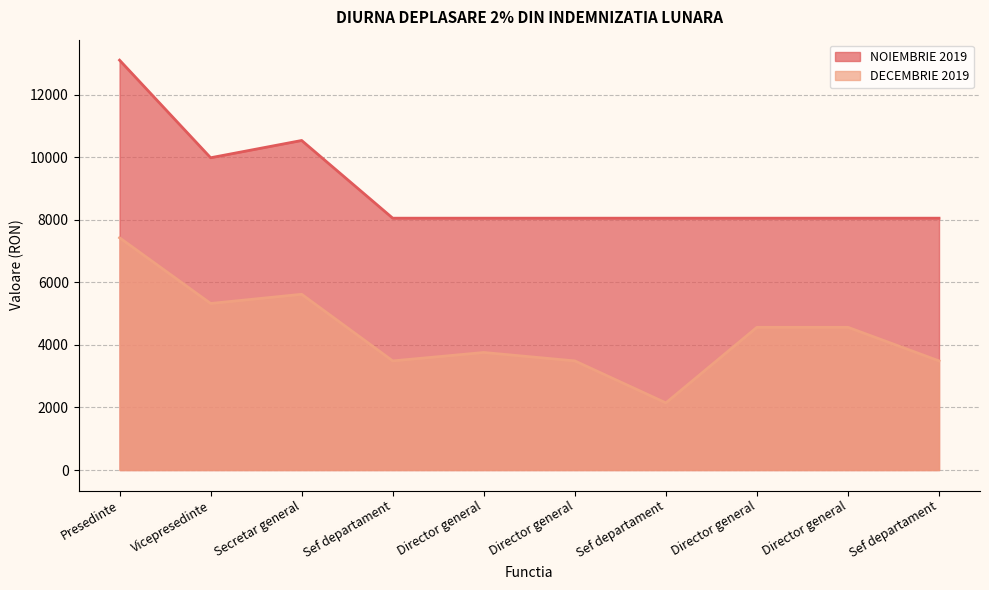

List the series in order of their peak value, highest first.

NOIEMBRIE 2019, DECEMBRIE 2019